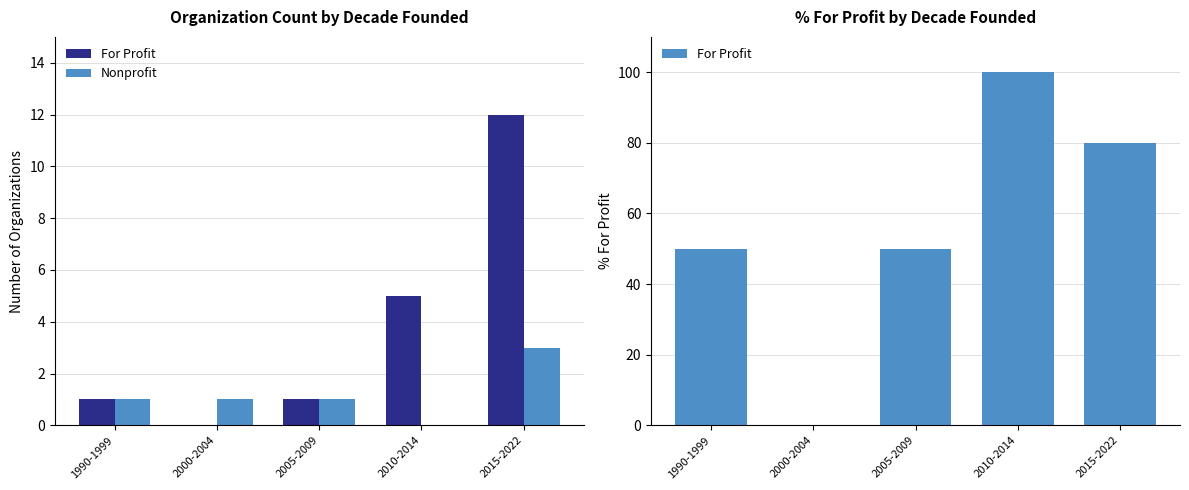

Between 2000-2004 and 2015-2022, which series saw the biggest shift?

For Profit